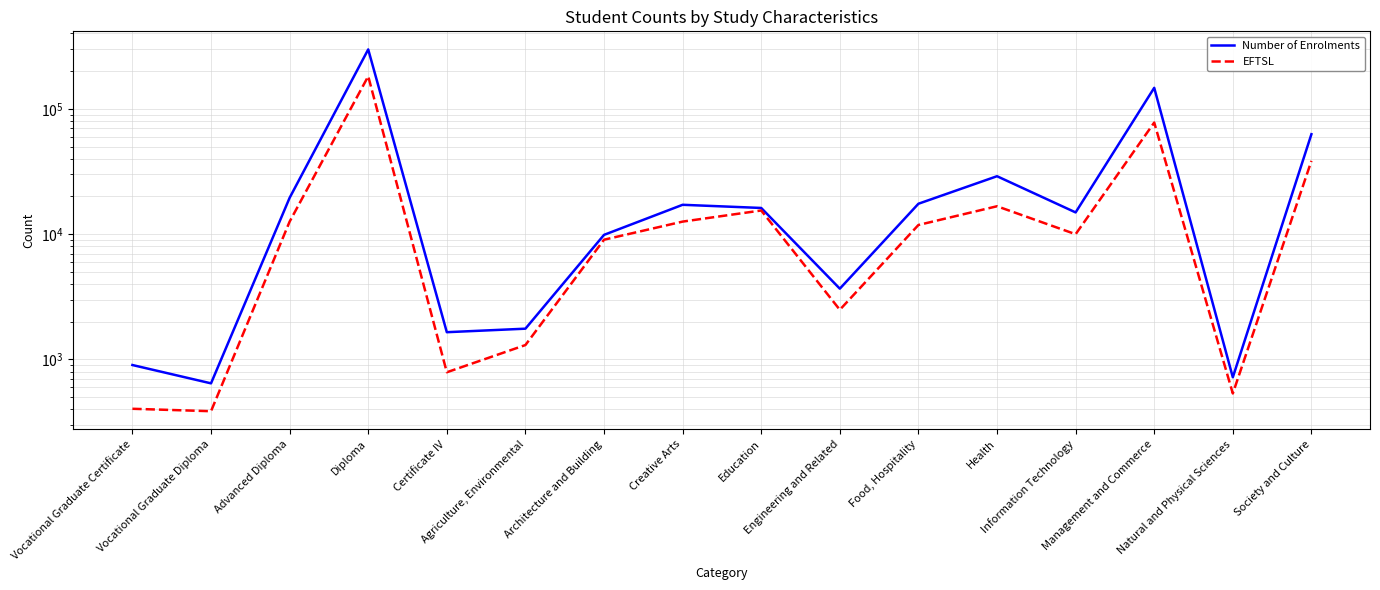

True or false: Number of Enrolments has more than 2 points higher than both neighbors.

True